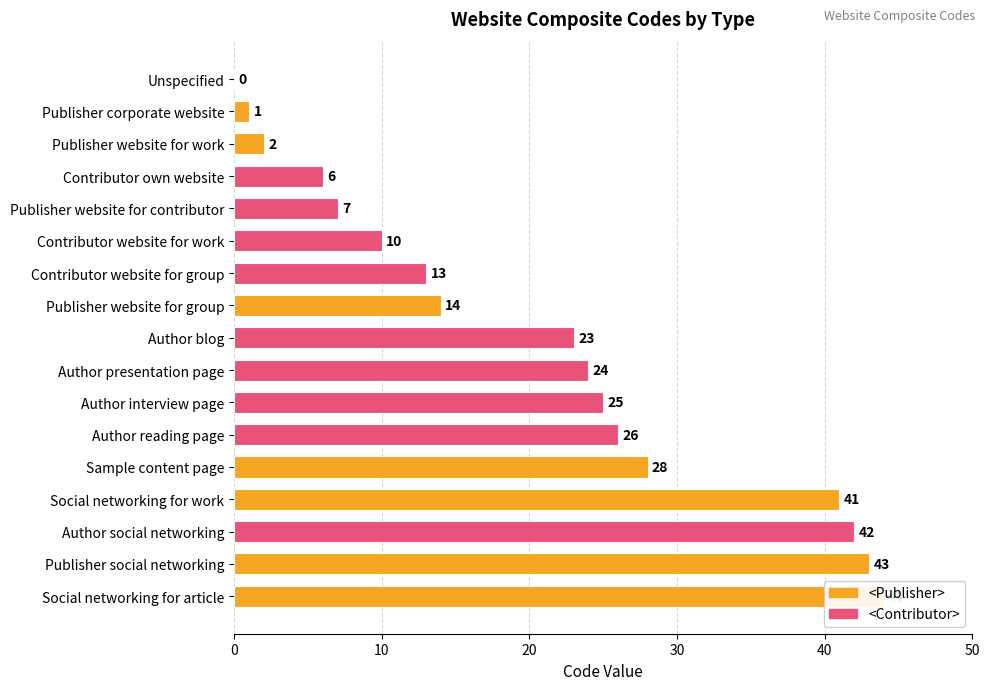

True or false: the data shows 34 at Author reading page.

False